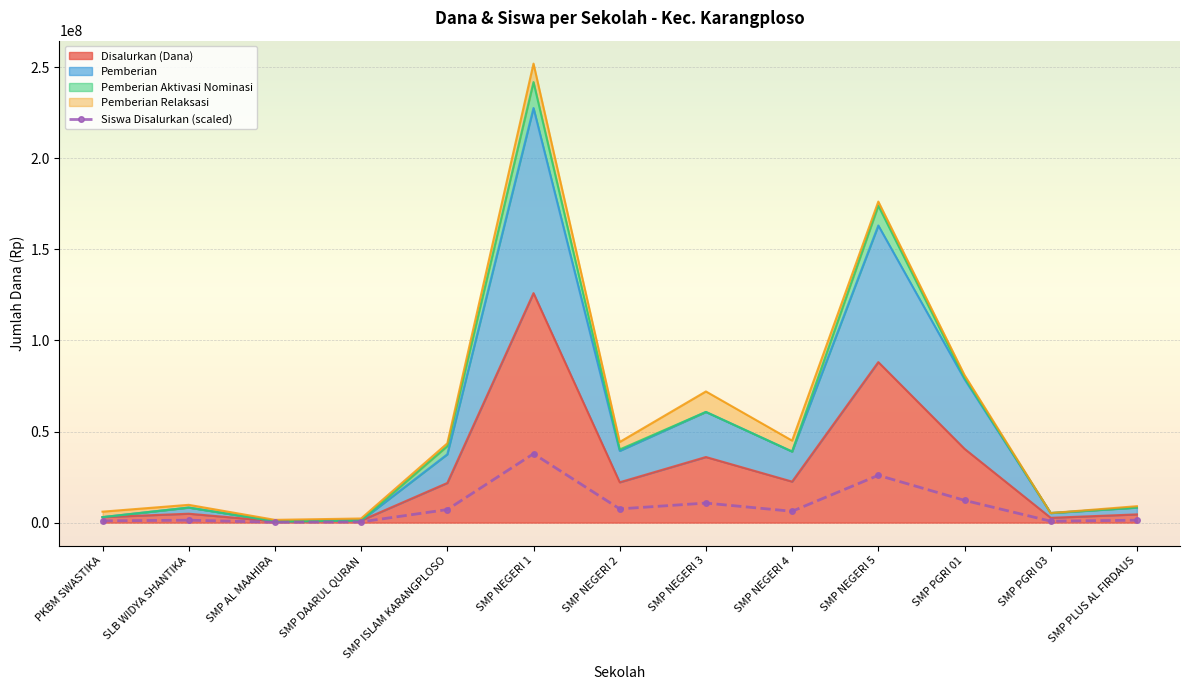

What is the minimum value for Disalurkan (Dana)?

750000.0